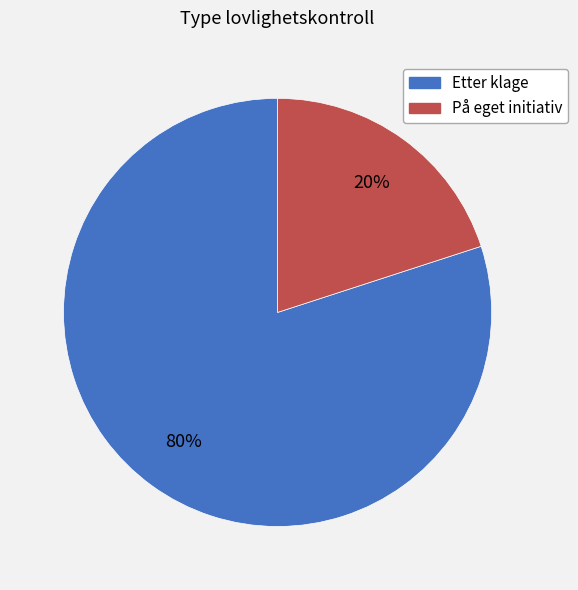

What is the largest slice in the pie chart?

Etter klage